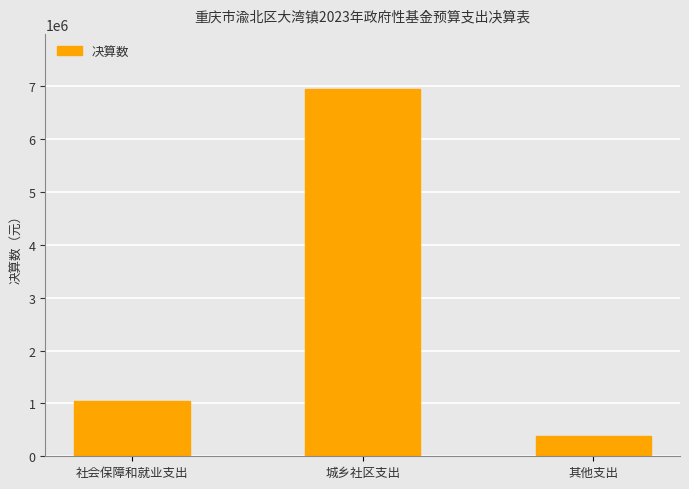

What is the sum of the values at 社会保障和就业支出 and 其他支出?

1437039.3